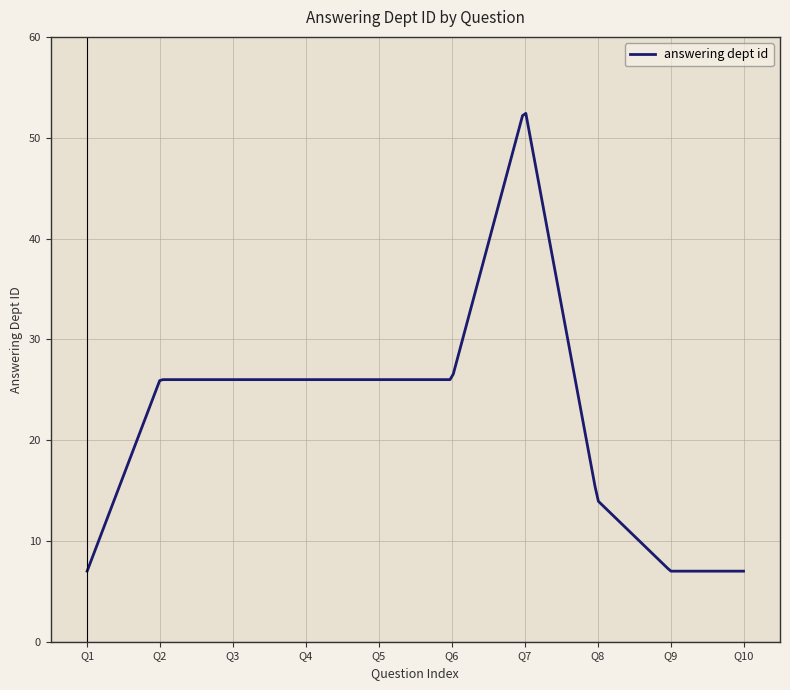

What is the minimum value shown in the chart?

7.0